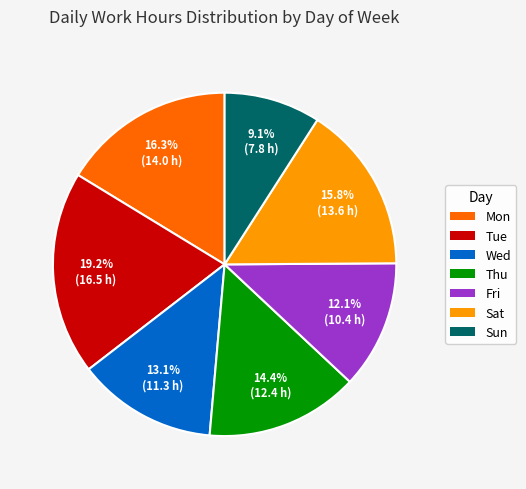

Which has a higher value, Thu or Fri?

Thu